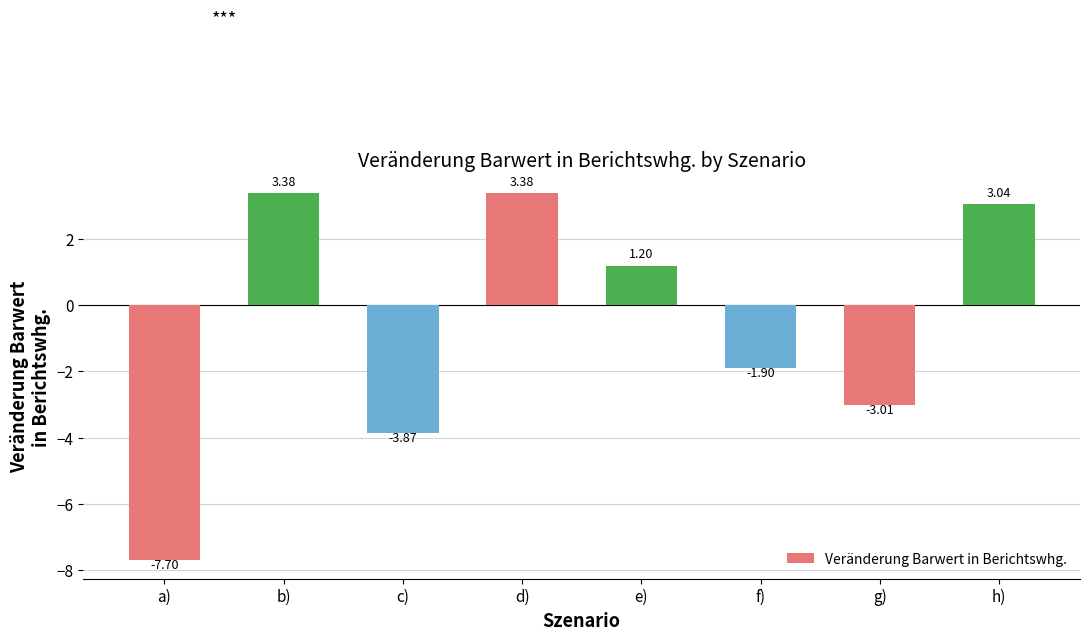

What is the change in value from b) to h)?

-0.3